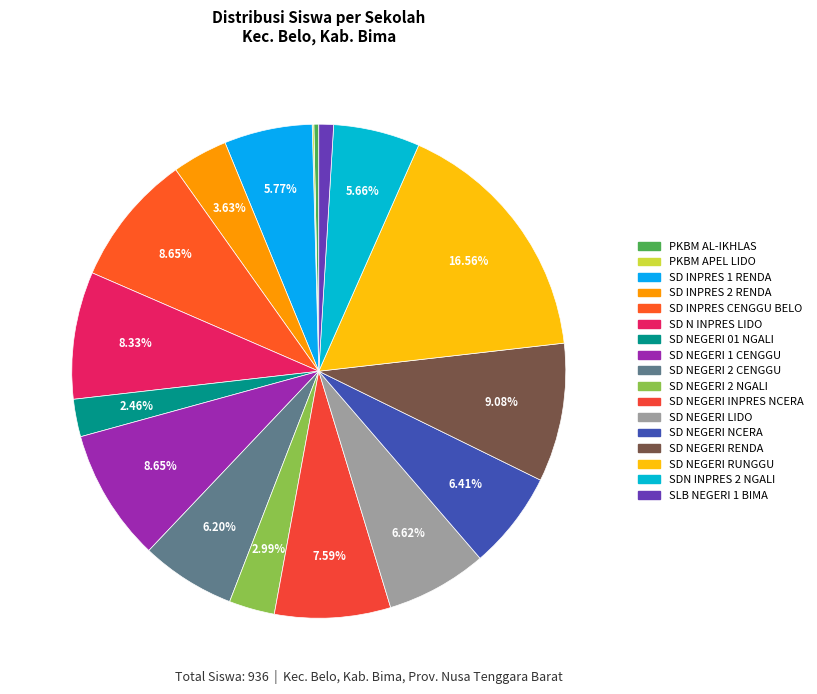

Is there a majority slice in this chart?

No